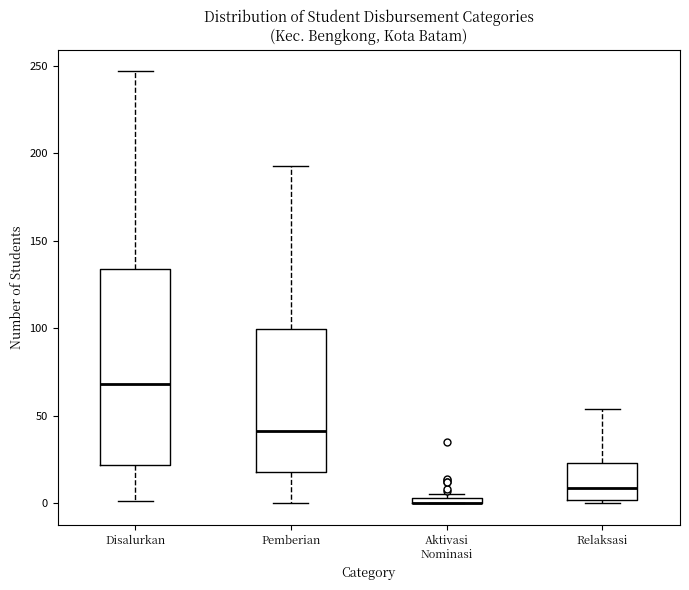

Where is the upper edge of the box for Aktivasi Nominasi on the y-axis? The values are not printed on the chart, so give them approximately, as read against the axis.

5